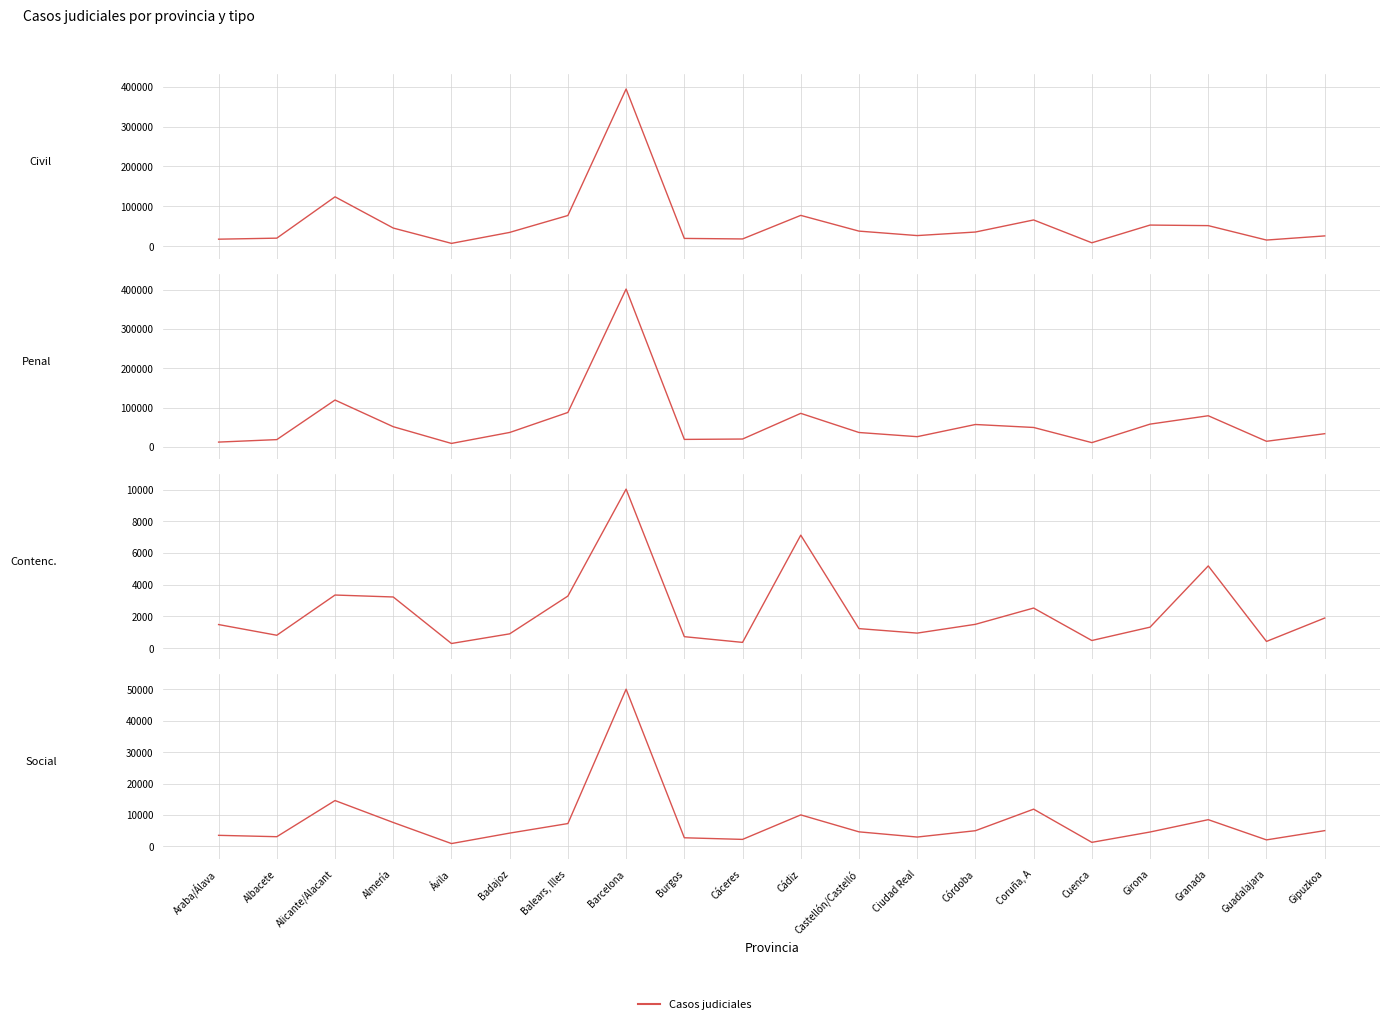

What is the label of the 1st point from the right?

Gipuzkoa